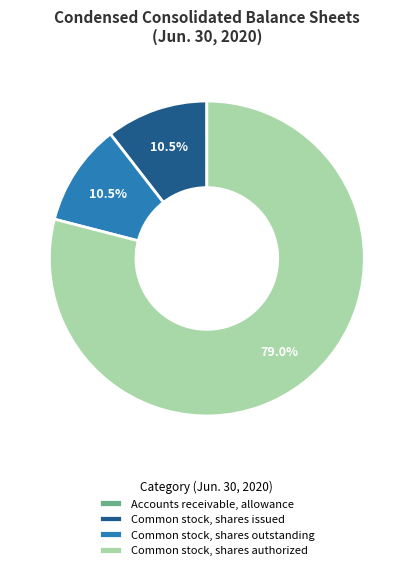

Is there any slice that represents more than half of the pie?

Yes